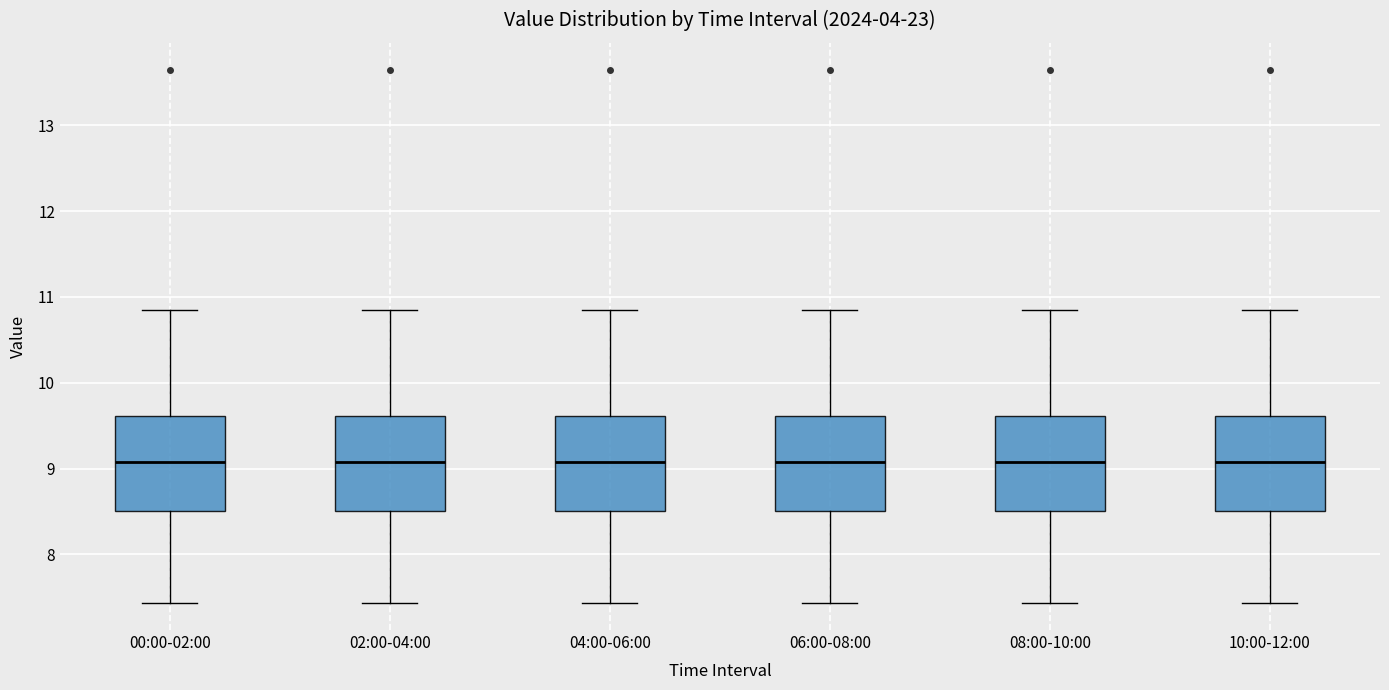

Where is the lower edge of the box for 02:00-04:00 on the y-axis? The values are not printed on the chart, so give them approximately, as read against the axis.

8.5